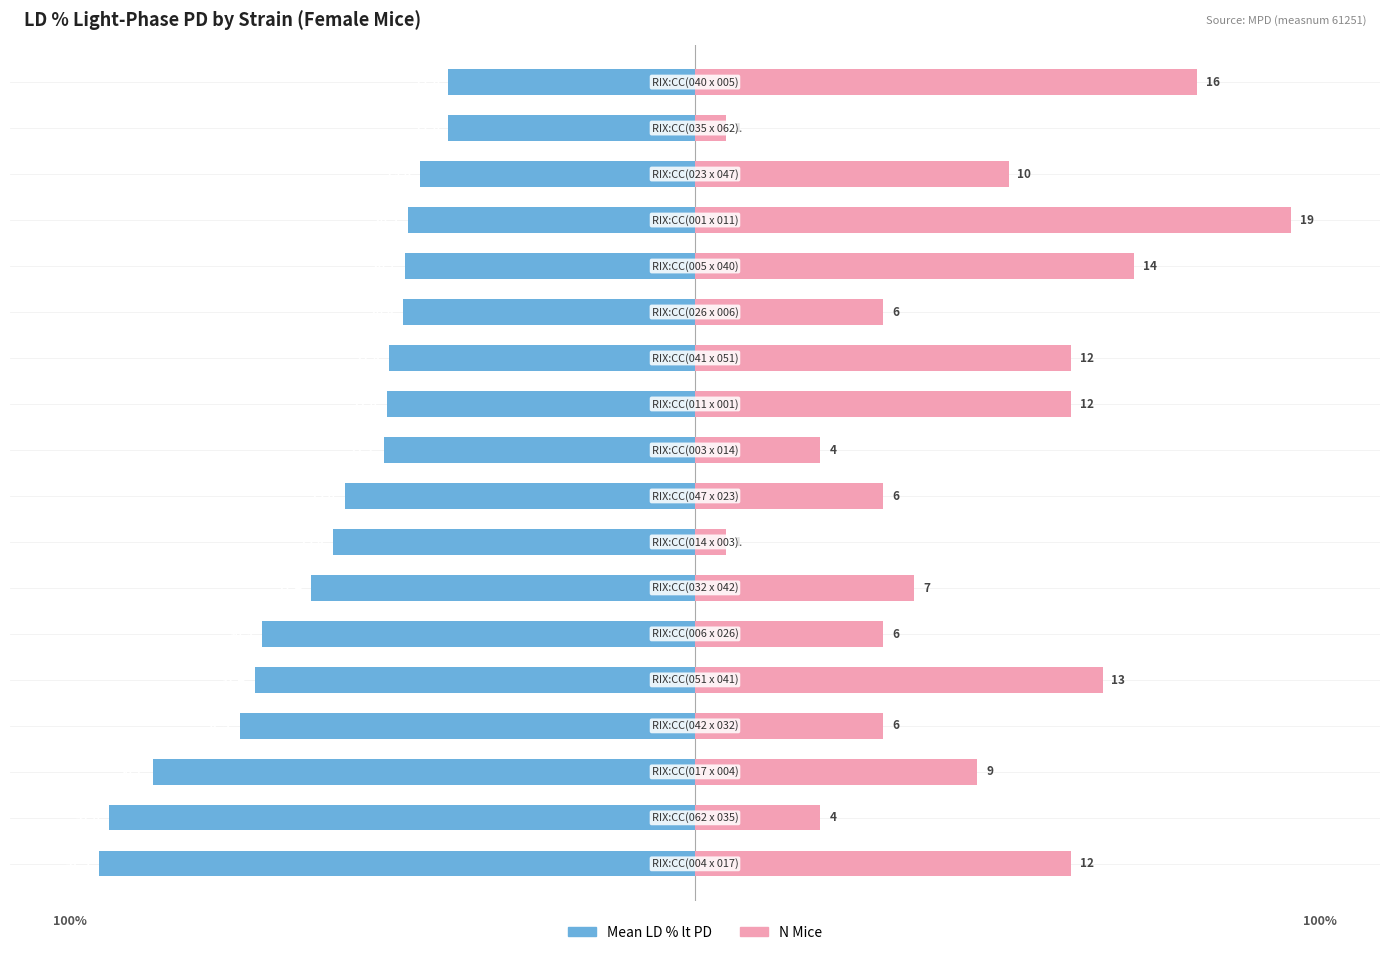

Read the Mean LD % value at 7.

-60.7